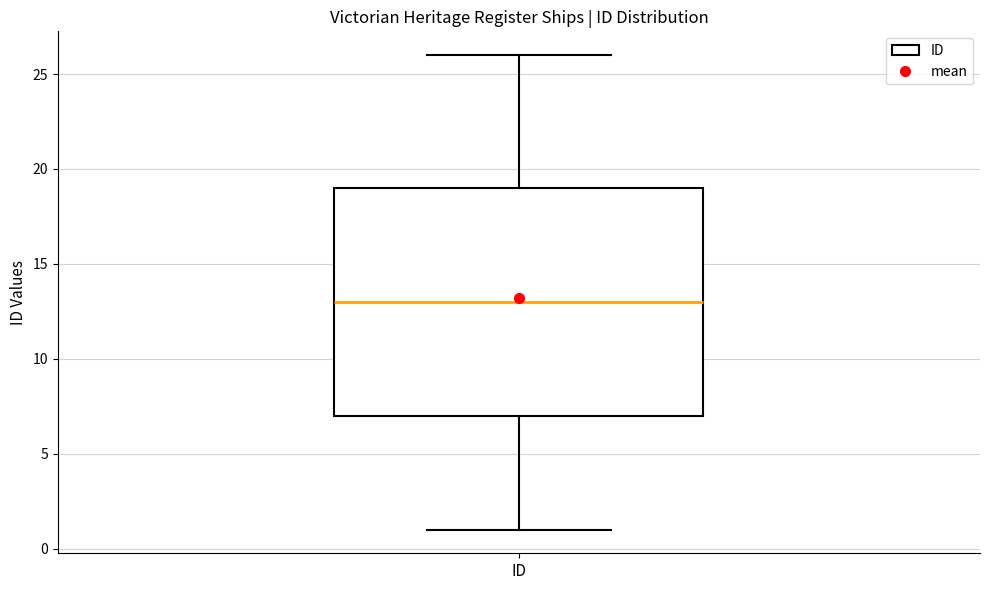

Where does the lower whisker of the box for ID end on the y-axis? The values are not printed on the chart, so give them approximately, as read against the axis.

1